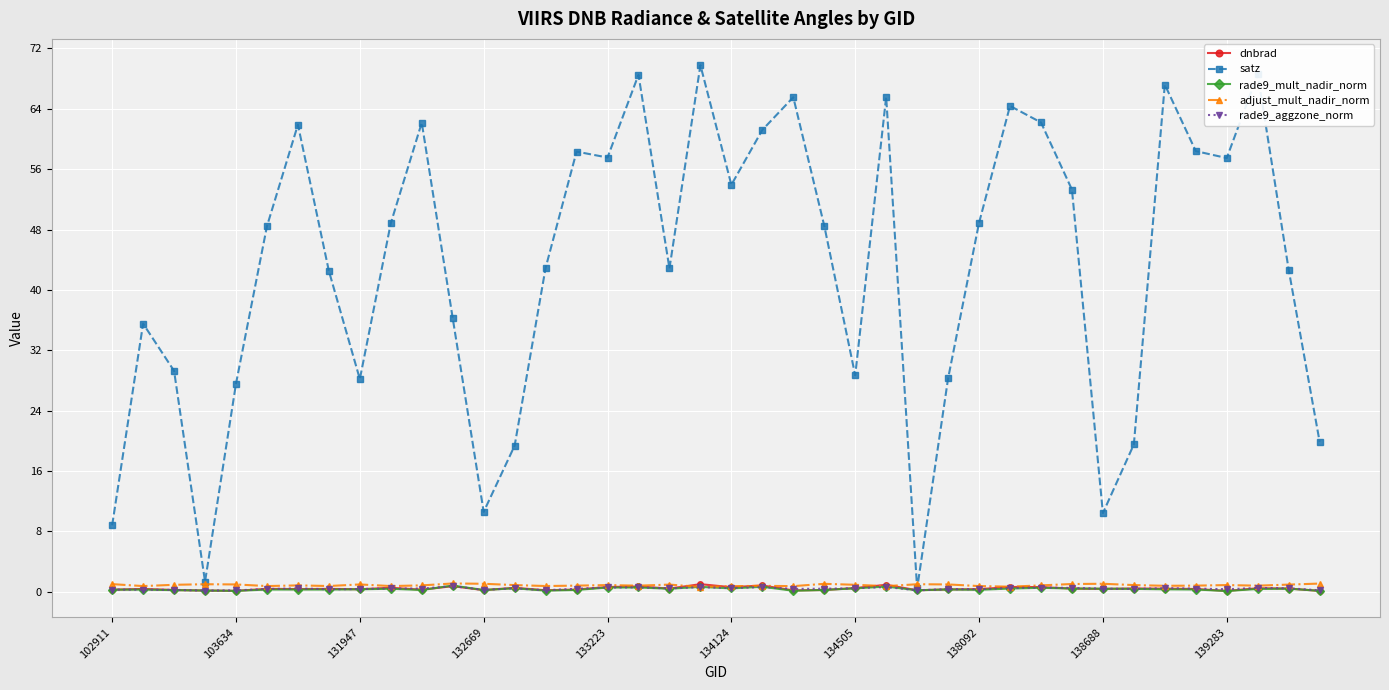

True or false: satz has more than 1 points higher than both neighbors.

True